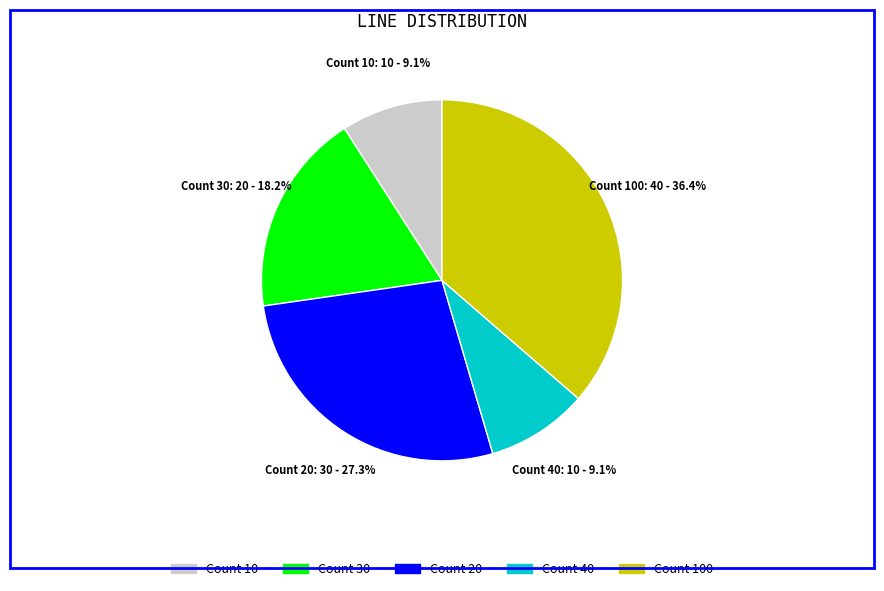

Approximately how many times larger is the value at Count 100 compared to Count 40?

4.0